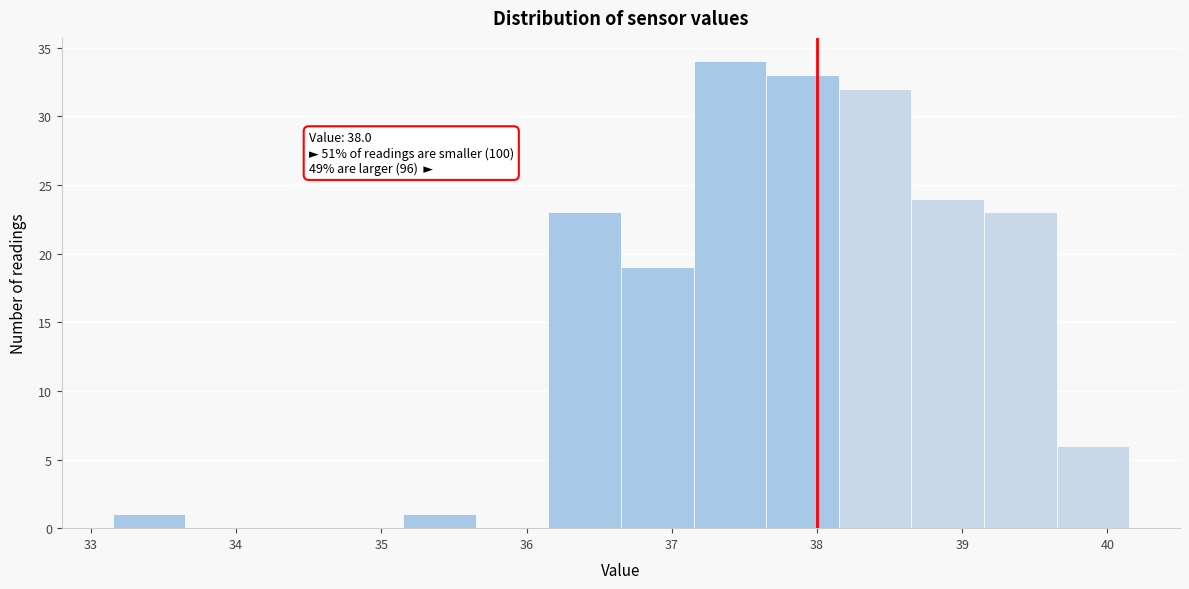

Over which range of the x-axis is the bar tallest?

37.15 to 37.65